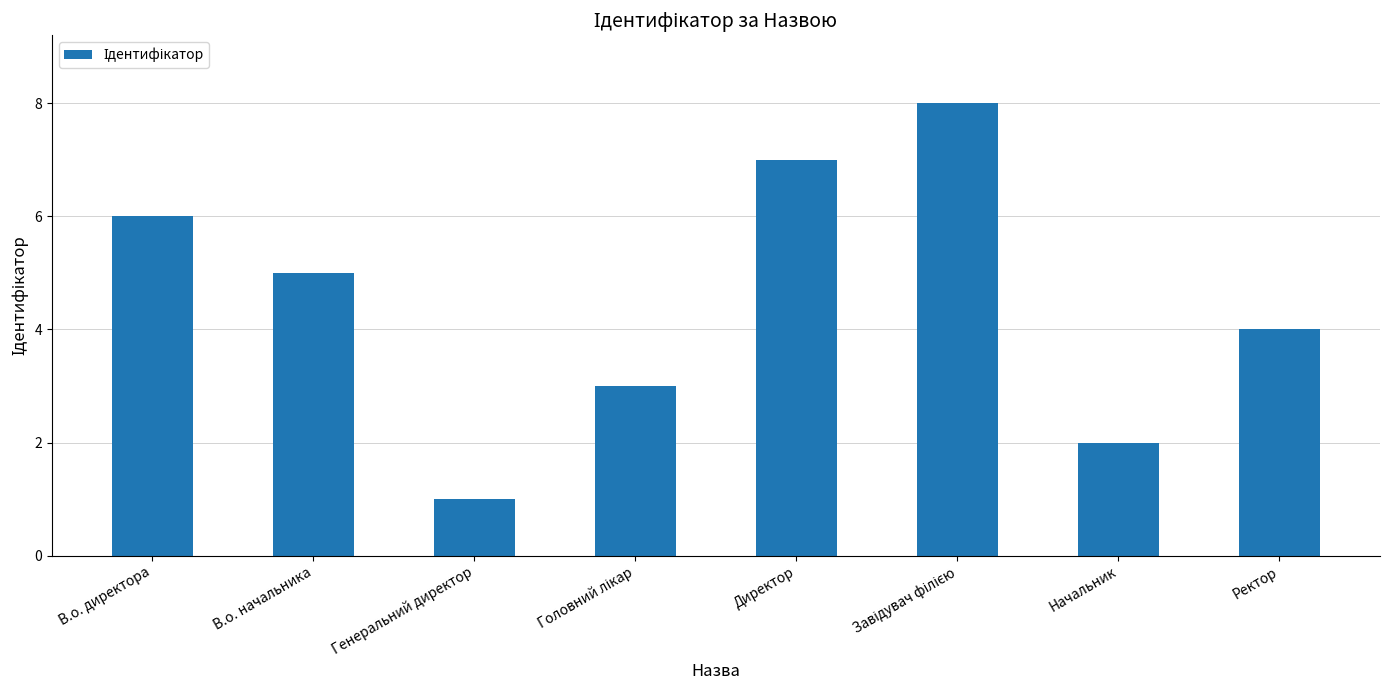

What is the change in value from В.о. начальника to Начальник?

-3